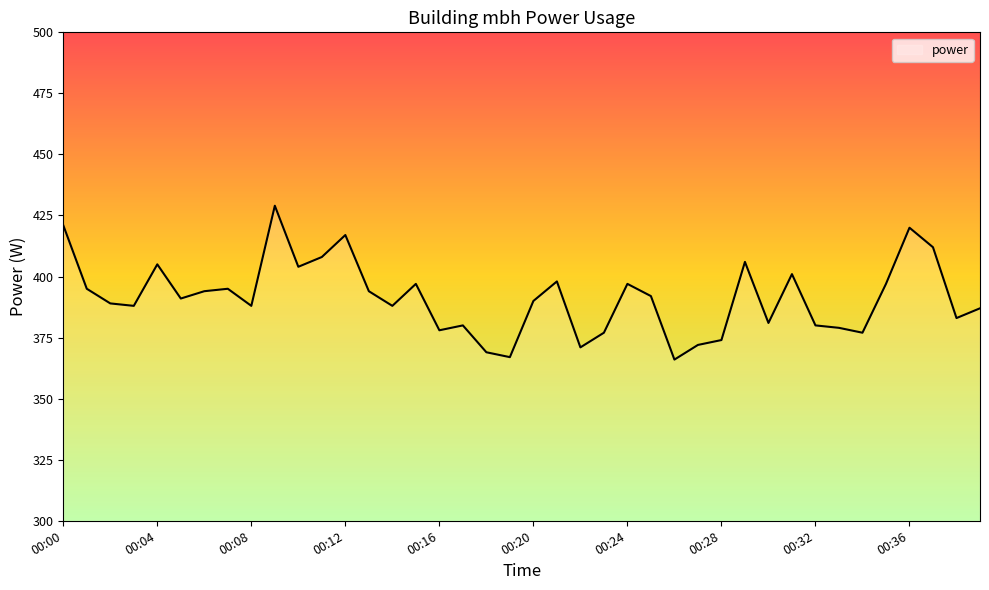

What is the minimum value shown in the chart?

366